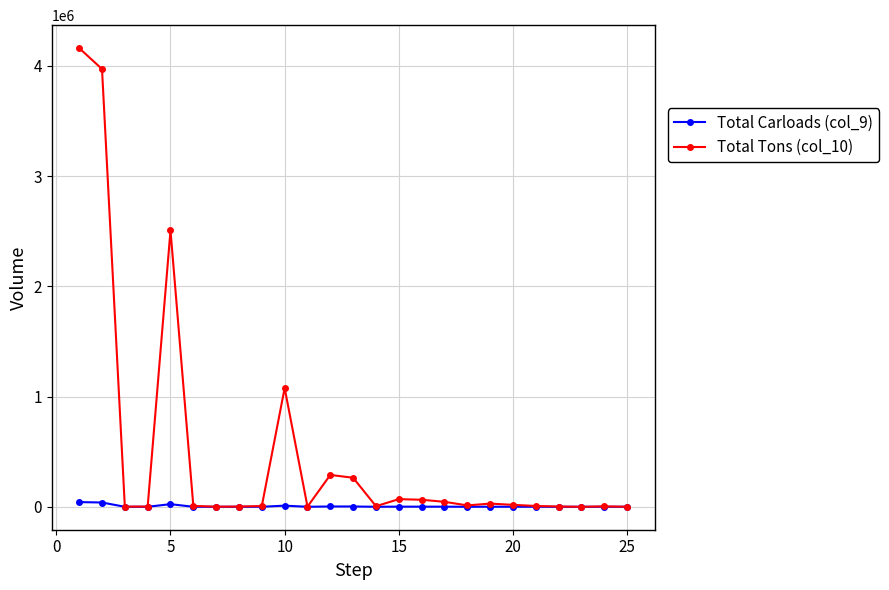

What is the minimum value shown in the chart?

1